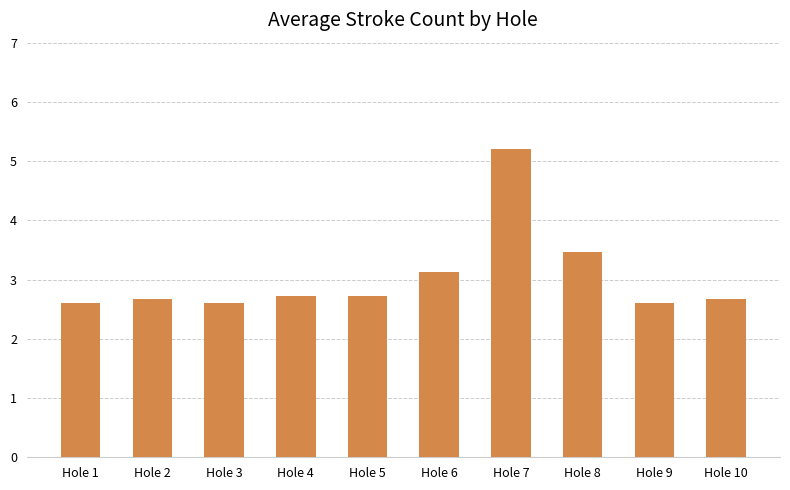

What is the greatest value displayed?

5.2